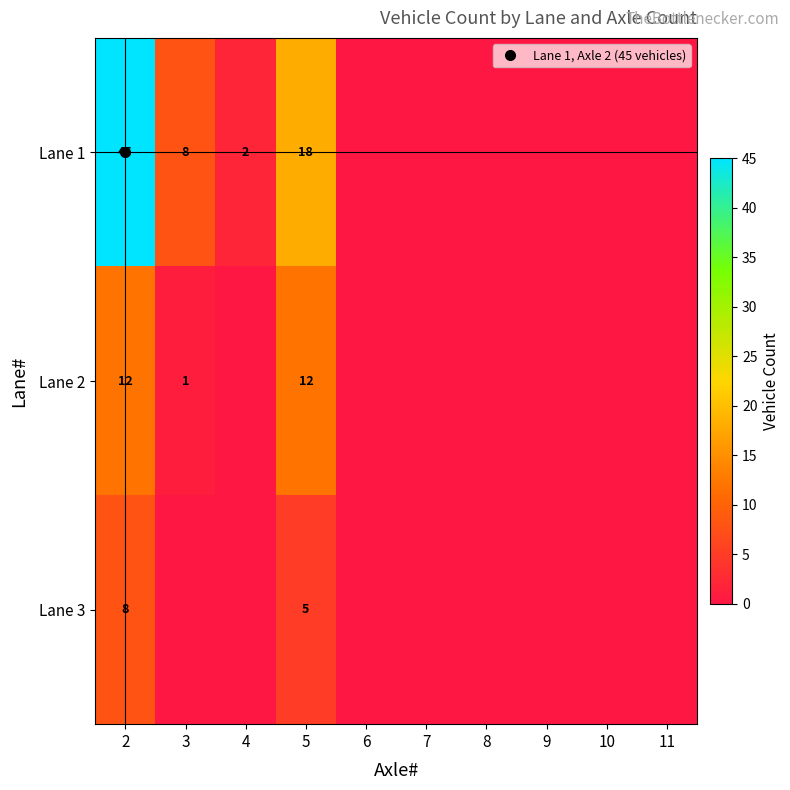

The value of Lane 2 at 11 is 0. True or false?

True